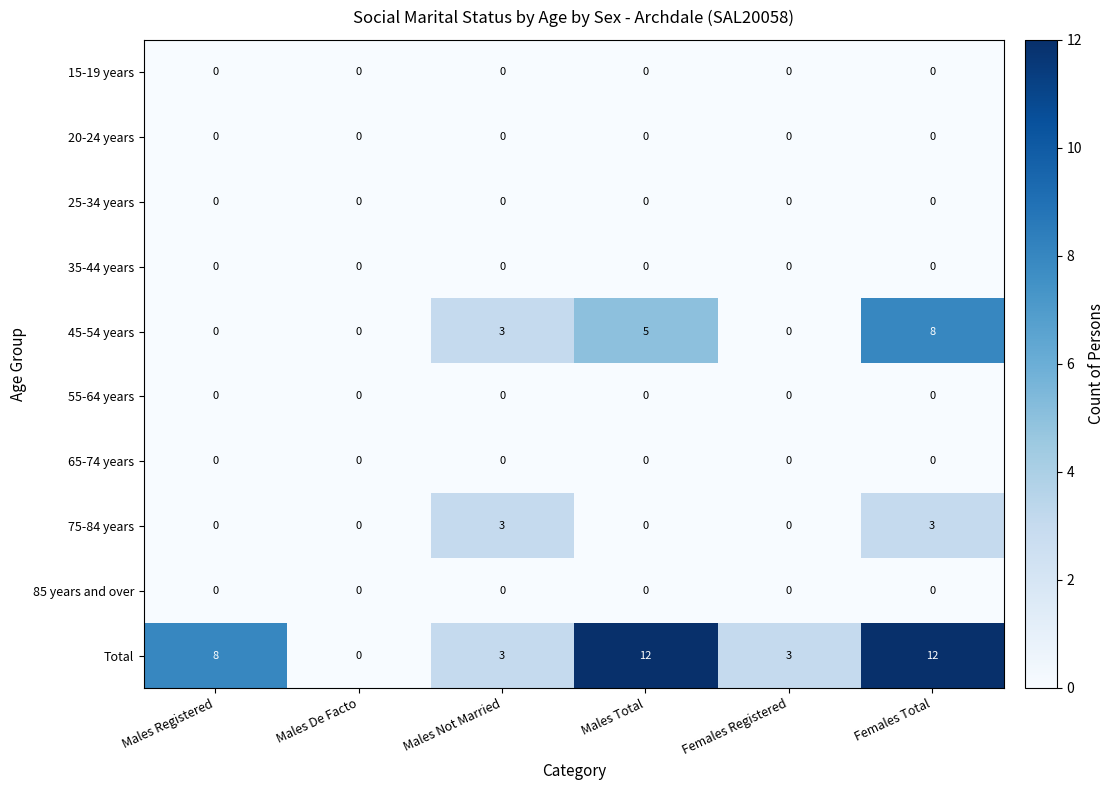

True or false: 75-84 years has a value of 3 at Males Not Married.

True